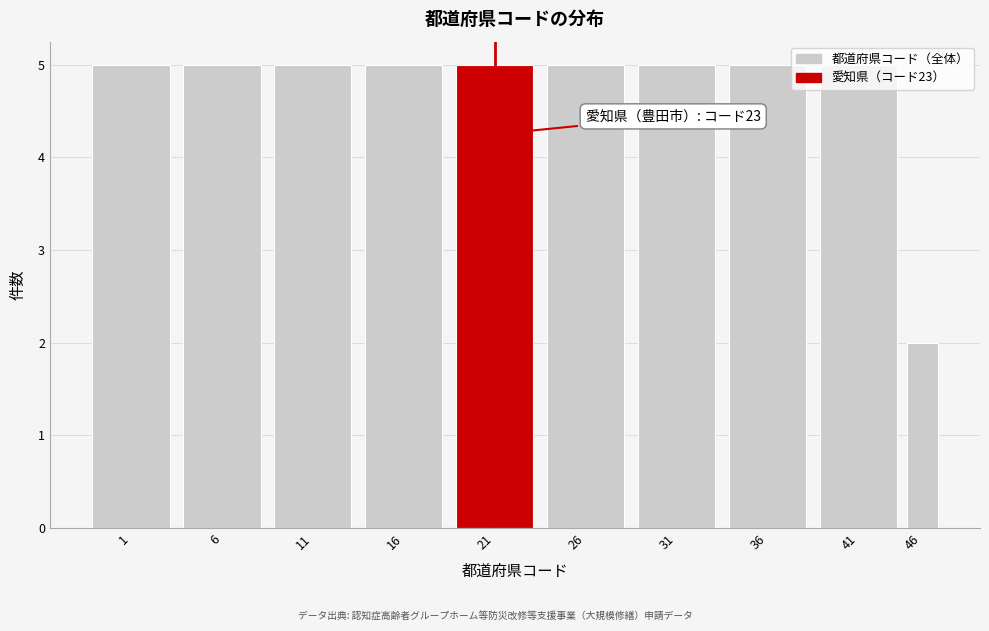

What is the ratio of the value at 16 to the value at 36?

1.0